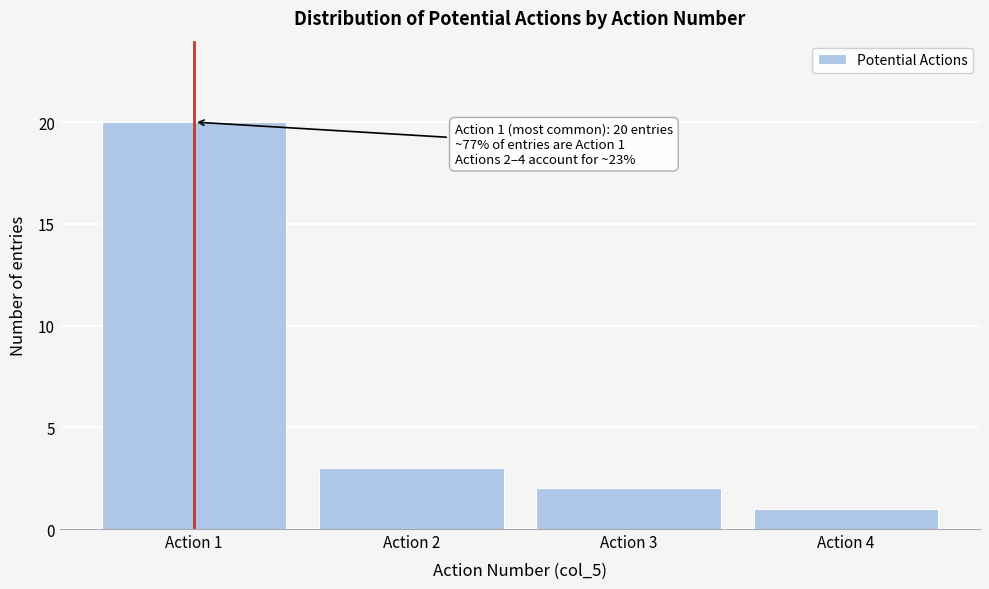

Reading left to right, list all the values displayed in this chart.

Action 1=20	Action 2=3	Action 3=2	Action 4=1